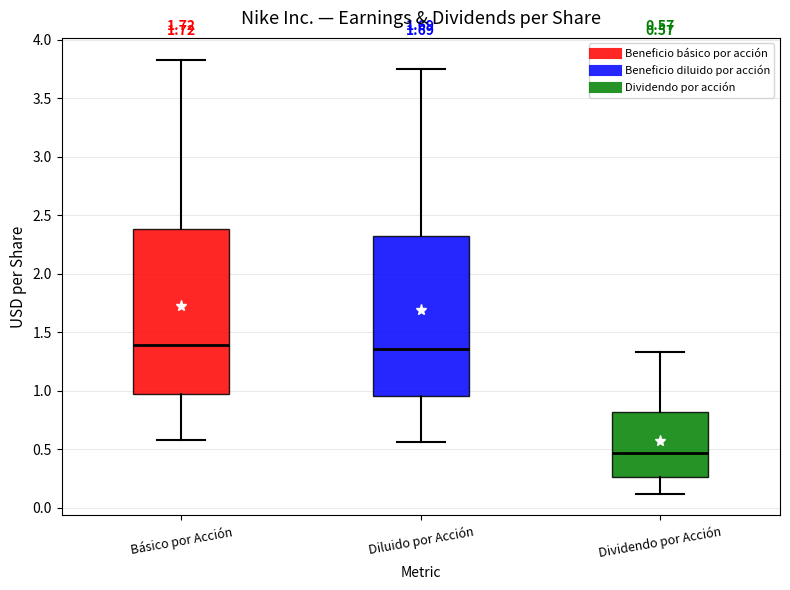

Which box's median line is the lowest?

Dividendo por Acción